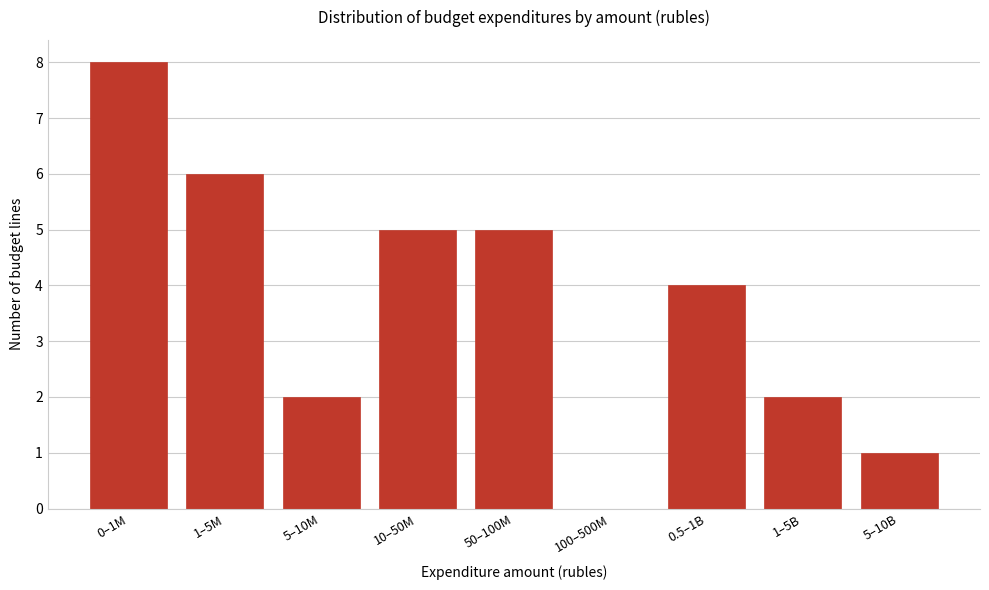

Reading left to right, list all the values displayed in this chart.

0–1M=8	1–5M=6	5–10M=2	10–50M=5	50–100M=5	100–500M=0	0.5–1B=4	1–5B=2	5–10B=1